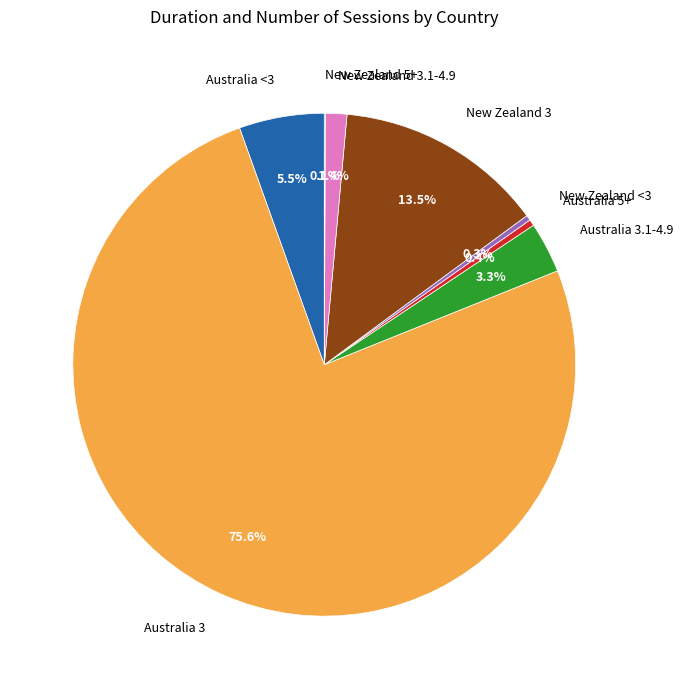

Which slice is the largest?

Australia 3